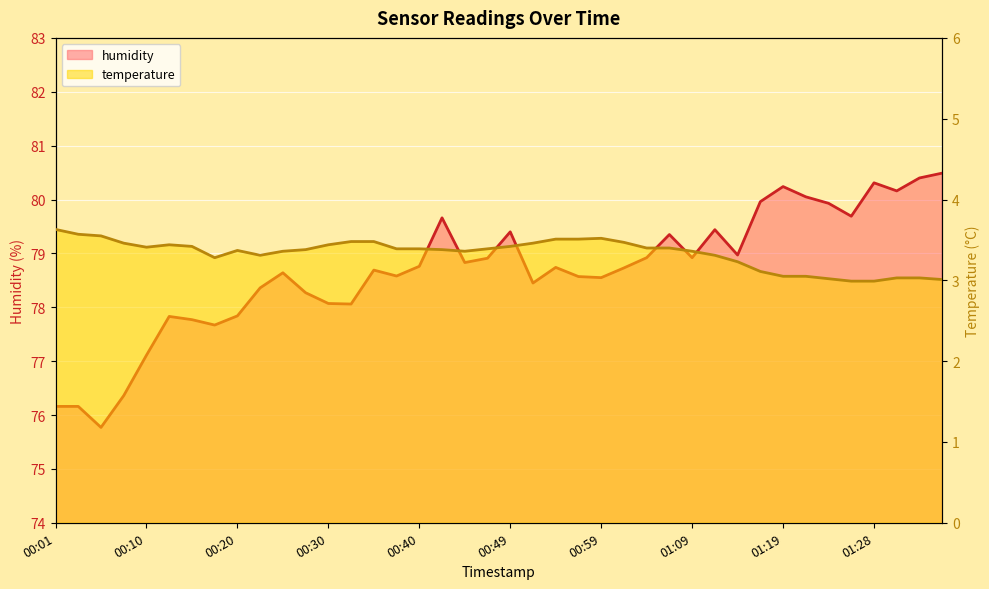

In temperature, how many points are higher than both neighbors (excluding endpoints)?

3